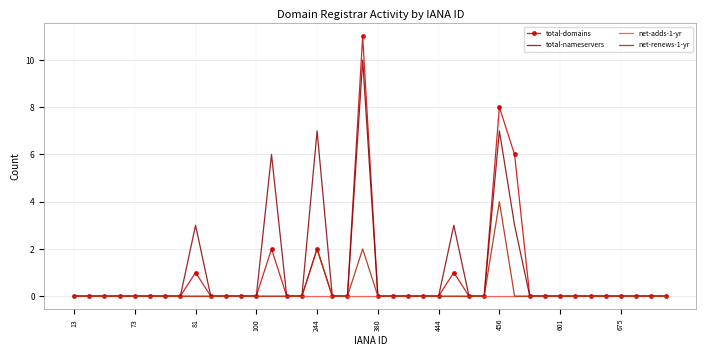

Which series has the largest range (max minus min)?

total-domains